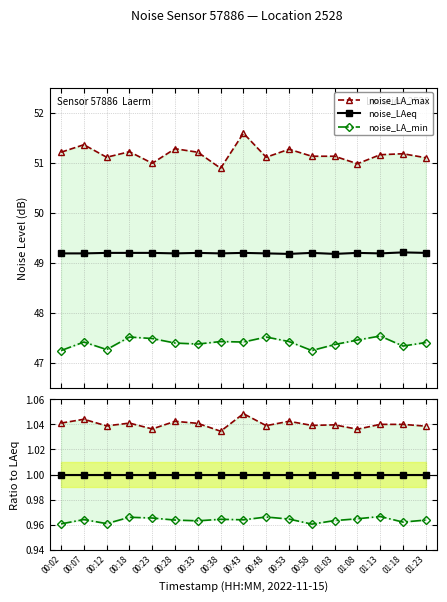

How many interior local valleys does the noise_LA_min series have?

5